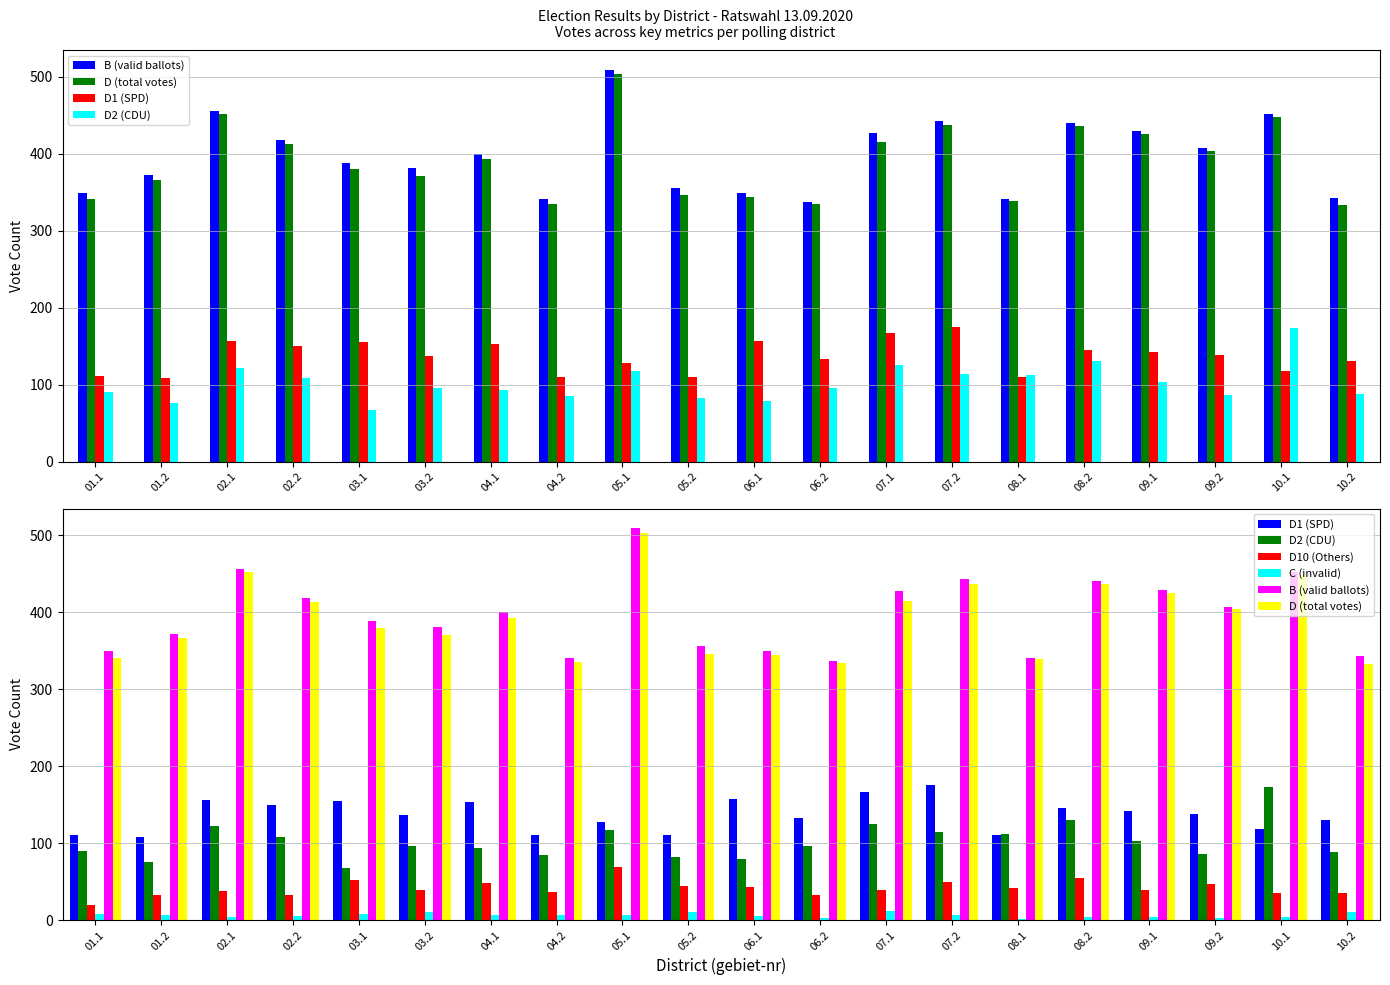

Does the chart contain any negative values?

No